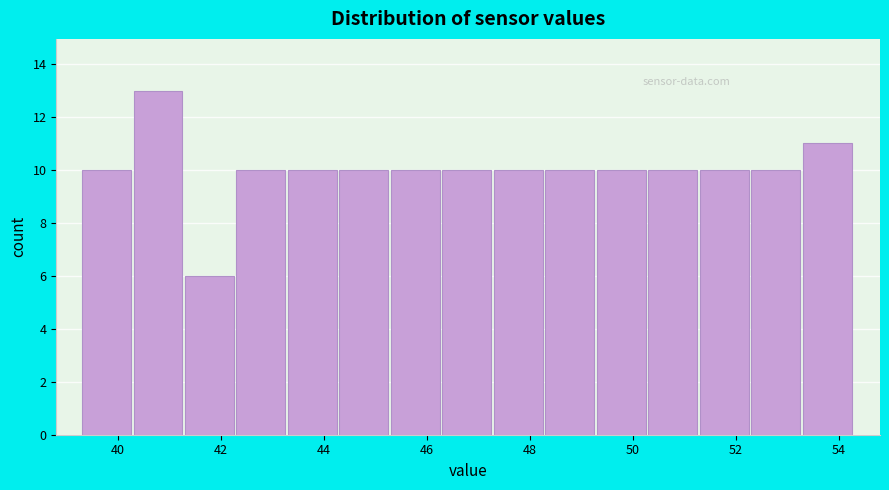

Reading left to right, transcribe this chart: for each bar, give the range it covers on the x-axis and its height. Neither the bar edges nor the heights are printed on the chart, so give them approximately, as read against the axes.

39.3 to 40.3: 10
40.3 to 41.3: 13
41.3 to 42.3: 6
42.3 to 43.3: 10
43.3 to 44.3: 10
44.3 to 45.3: 10
45.3 to 46.3: 10
46.3 to 47.3: 10
47.3 to 48.3: 10
48.3 to 49.3: 10
49.3 to 50.3: 10
50.3 to 51.3: 10
51.3 to 52.3: 10
52.3 to 53.3: 10
53.3 to 54.3: 11